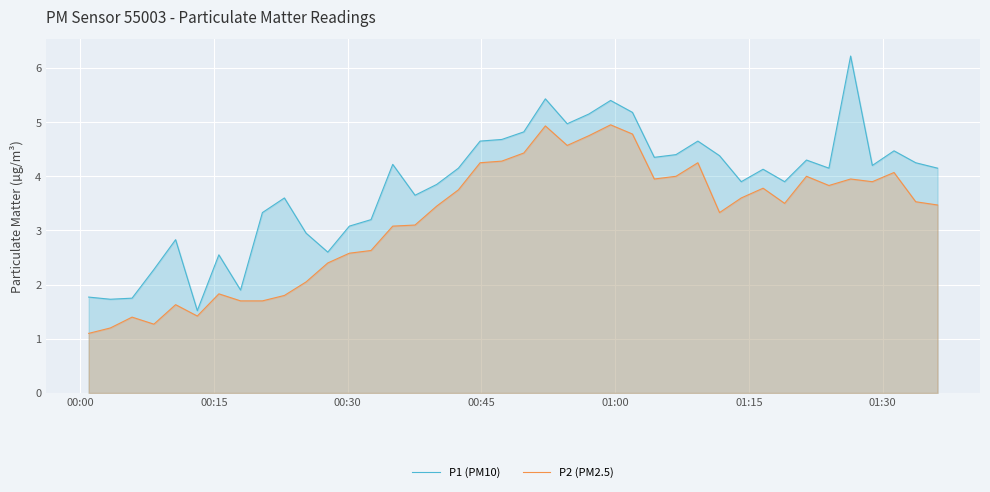

Which series has the largest total across all categories?

P1 (PM10)